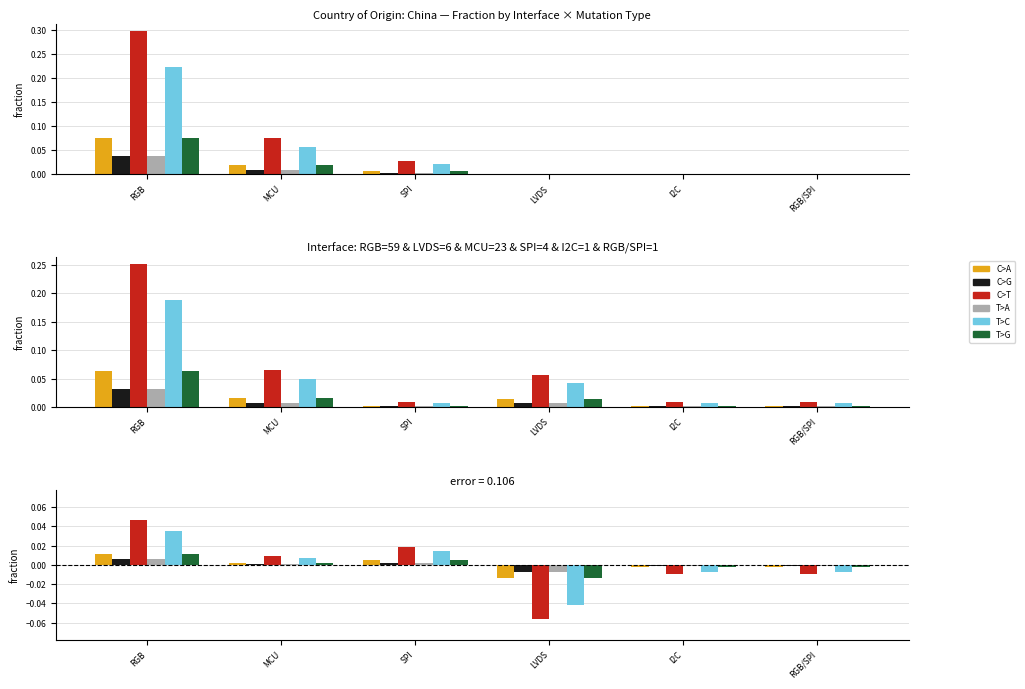

How many groups of bars are there?

6